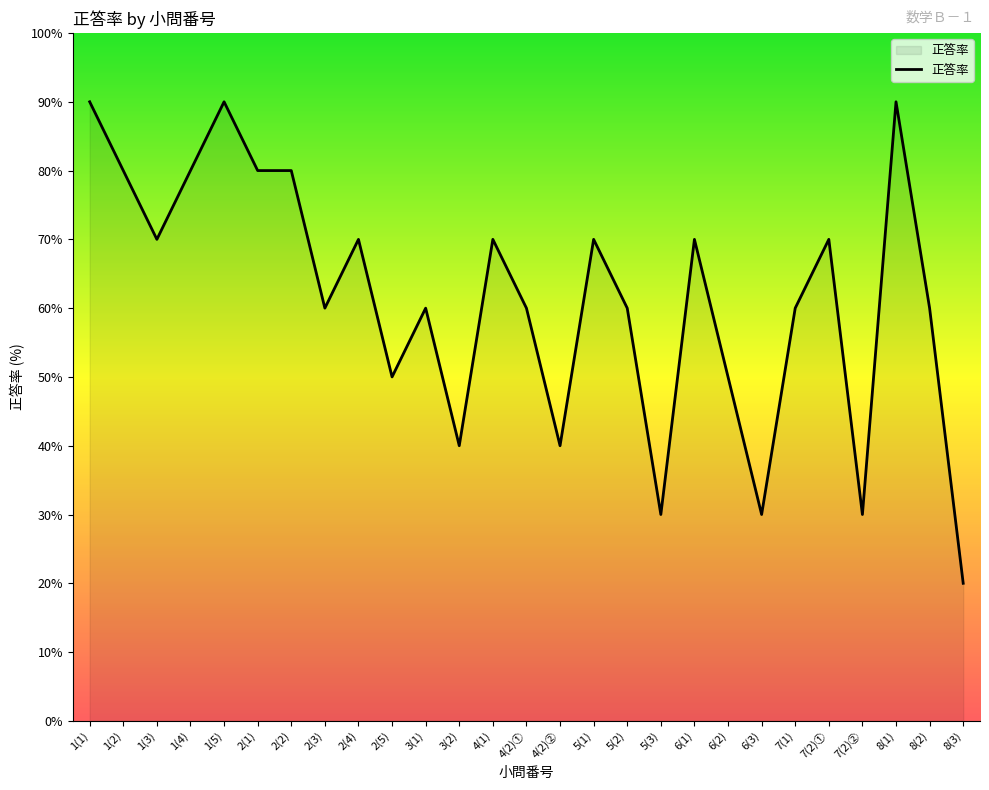

Does the chart display data point markers on the line(s)?

No